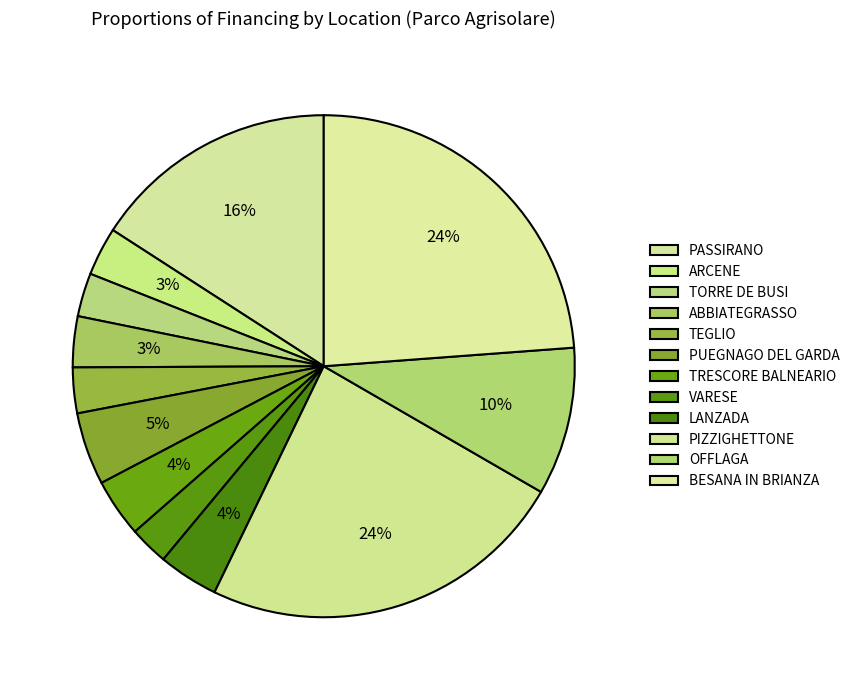

How many segments does this pie chart have?

12